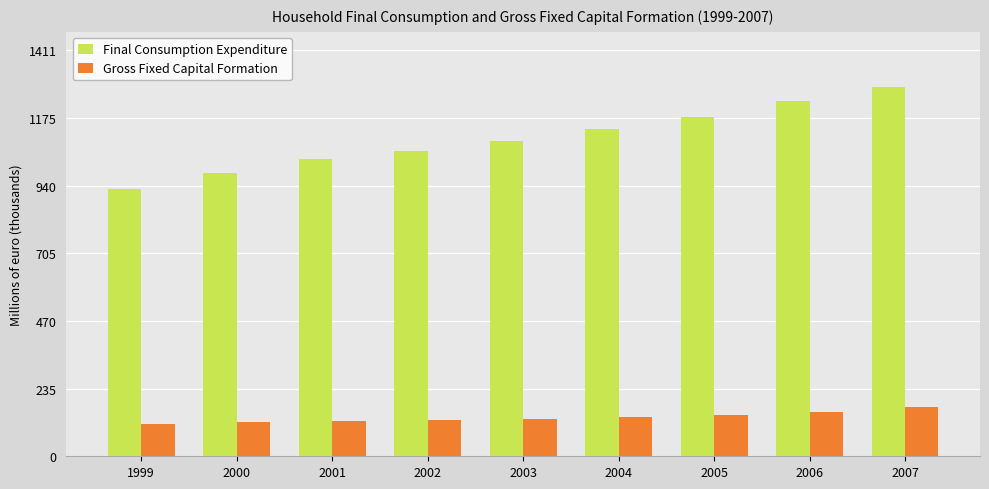

What are all the series names shown in the legend?

Final Consumption Expenditure, Gross Fixed Capital Formation